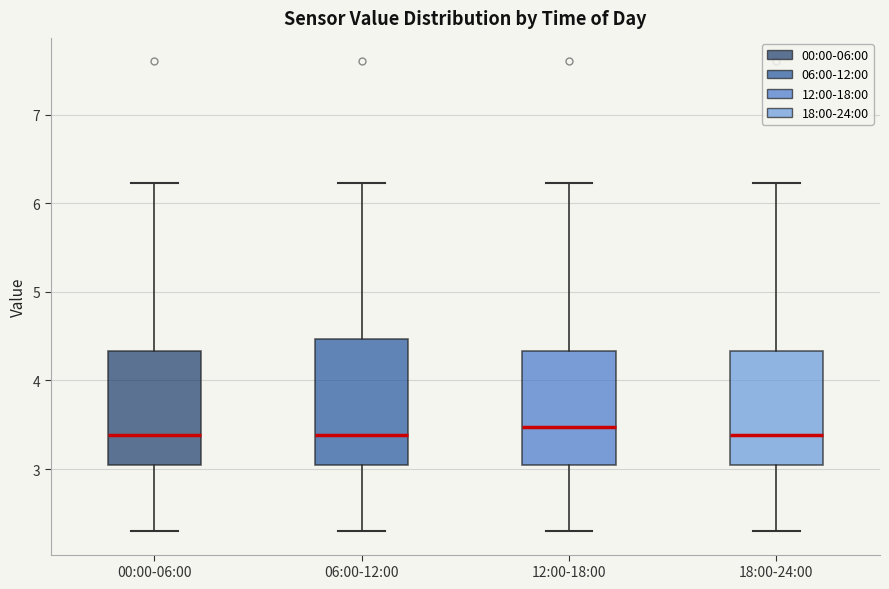

Reading left to right, read every box against the y-axis: the position of its median line, the range the box covers, and the ends of its whiskers. The values are not printed on the chart, so give them approximately, as read against the axis.

00:00-06:00: median 3.4, box 3.0 to 4.3, whiskers 2.3 to 6.2
06:00-12:00: median 3.4, box 3.0 to 4.5, whiskers 2.3 to 6.2
12:00-18:00: median 3.5, box 3.0 to 4.3, whiskers 2.3 to 6.2
18:00-24:00: median 3.4, box 3.0 to 4.3, whiskers 2.3 to 6.2